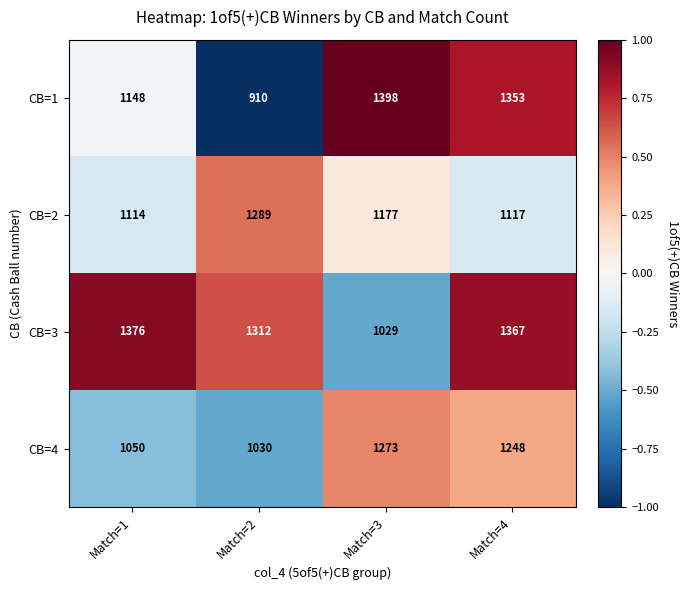

Reading left to right, extract all data points from this chart.

CB=1: Match=1=1148	Match=2=910	Match=3=1398	Match=4=1353
CB=2: Match=1=1114	Match=2=1289	Match=3=1177	Match=4=1117
CB=3: Match=1=1376	Match=2=1312	Match=3=1029	Match=4=1367
CB=4: Match=1=1050	Match=2=1030	Match=3=1273	Match=4=1248